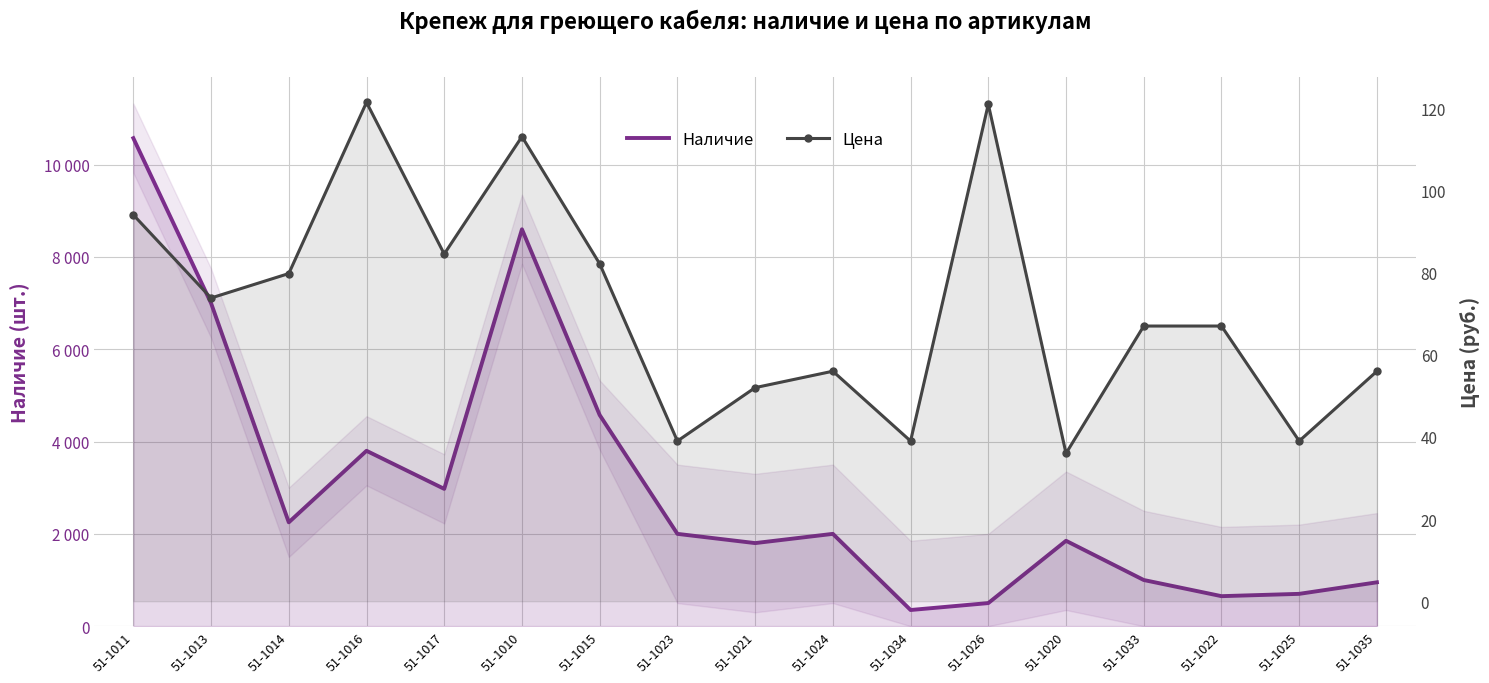

What is the label of the 12th point from the right?

51-1010